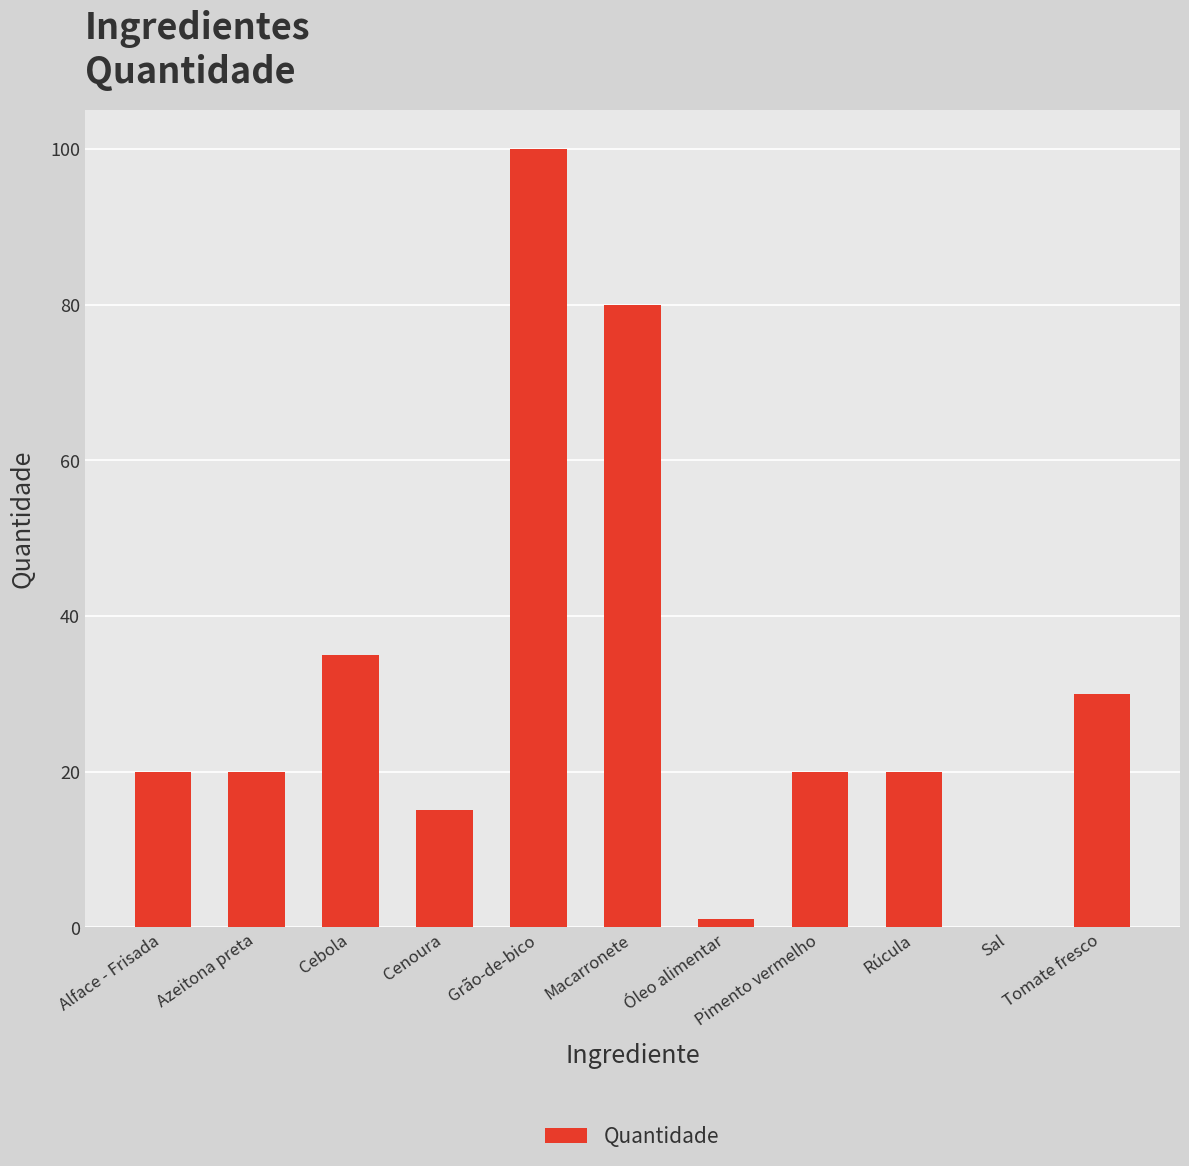

Reading right to left, list all the values displayed in this chart.

30.0	0.1	20.0	20.0	1.0	80.0	100.0	15.0	35.0	20.0	20.0